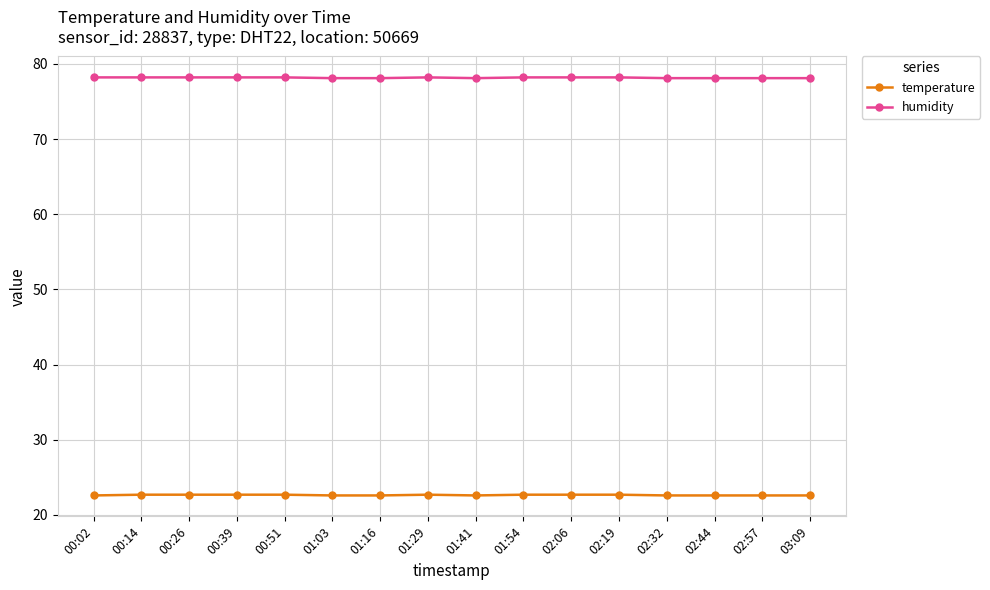

List the series in order of their peak value, highest first.

humidity, temperature